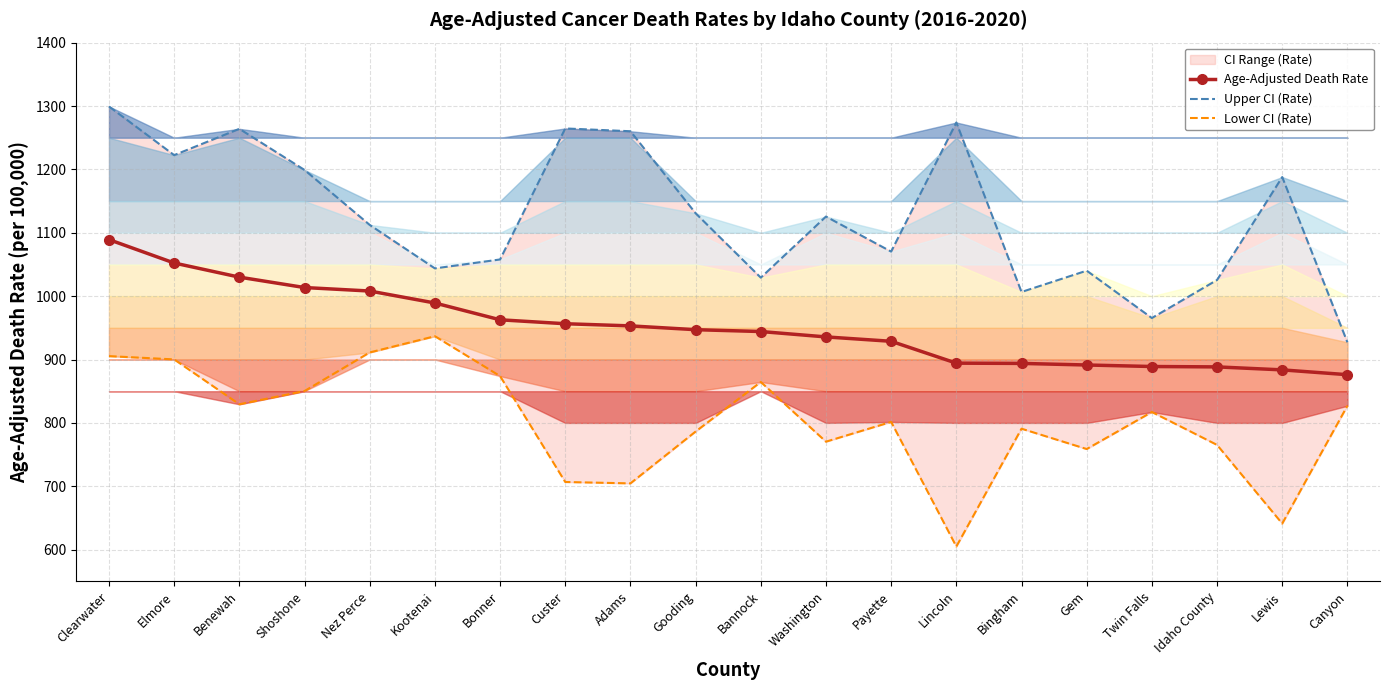

What is the maximum value for Lower CI (Rate)?

936.8